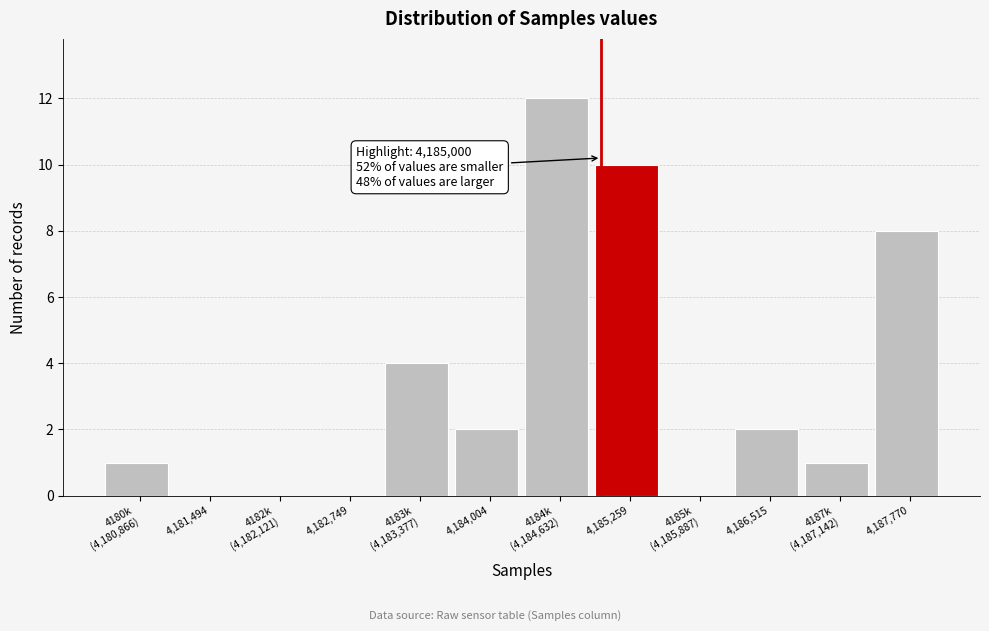

The value at 4,182,749 is 0. True or false?

True